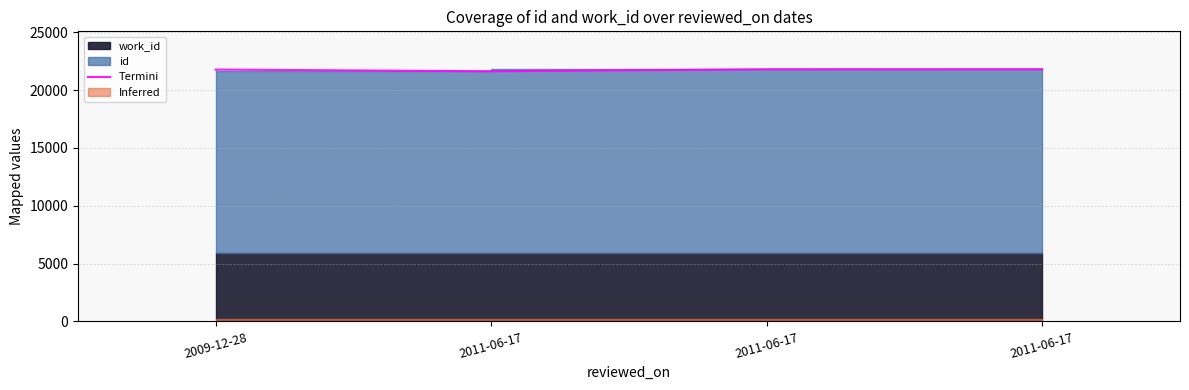

Does the chart display data point markers on the line(s)?

No